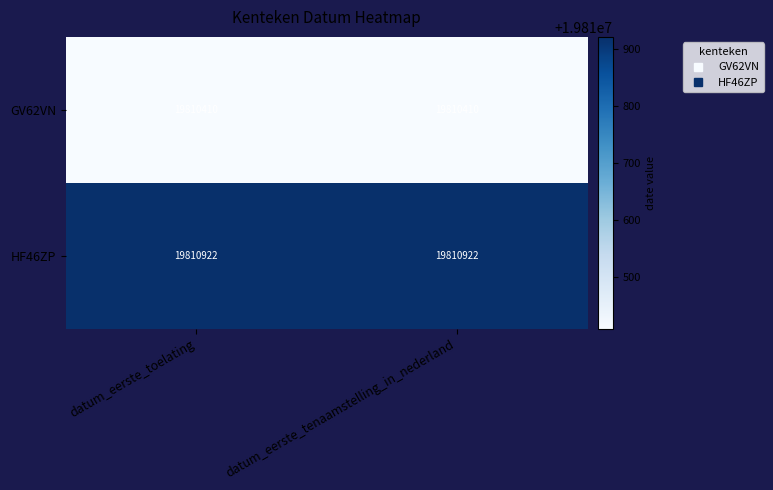

What is the maximum value for HF46ZP?

19810922